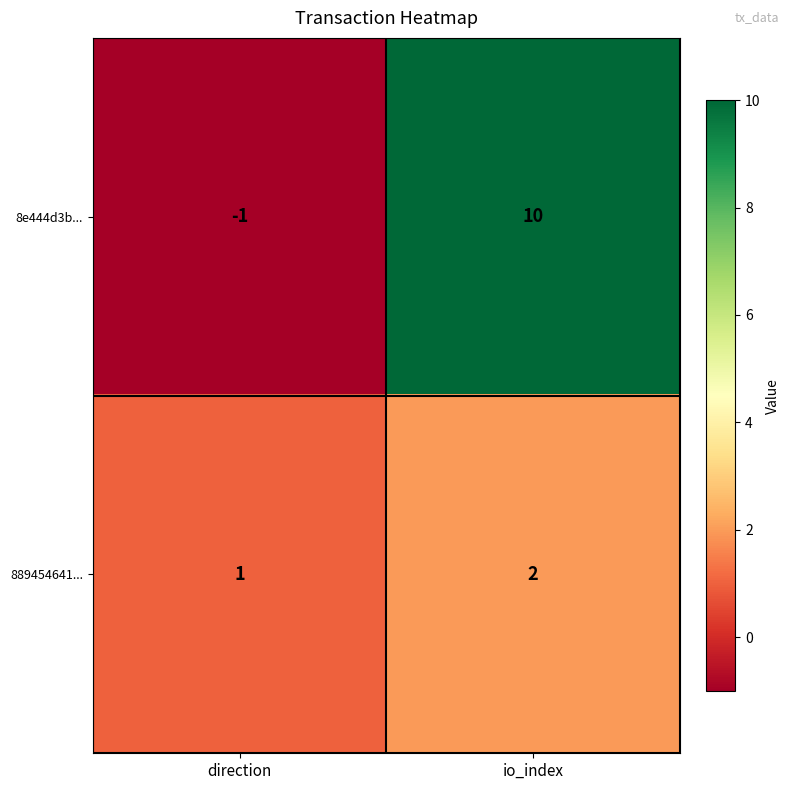

Read the 889454641... value at direction.

1